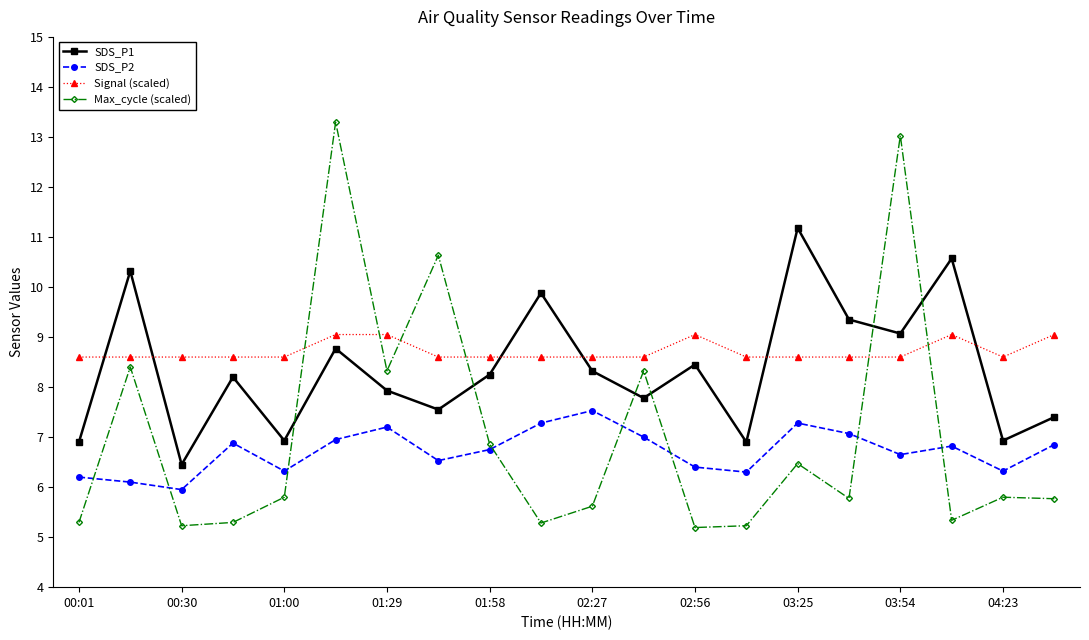

Rank the series by their maximum value, from lowest to highest.

SDS_P2, Signal (scaled), SDS_P1, Max_cycle (scaled)